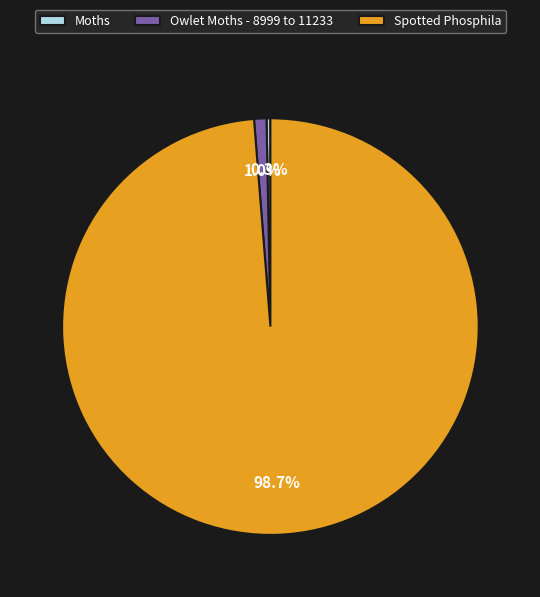

The Spotted Phosphila slice represents 89% of the pie. True or false?

False